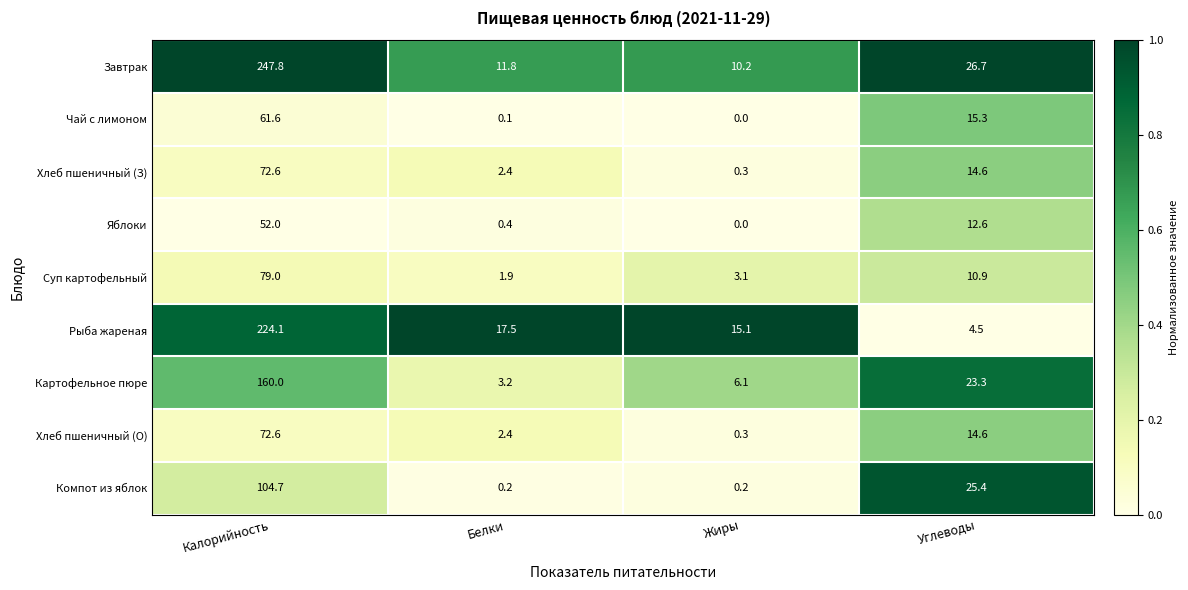

At which category is the sum across all series the highest?

Калорийность